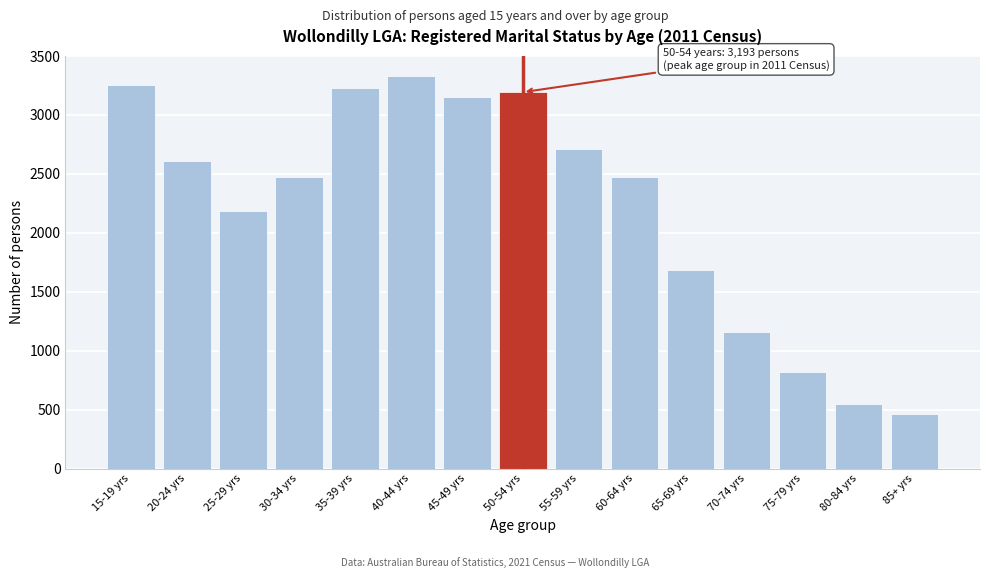

Is it true that the value at 80-84 yrs is 545?

True